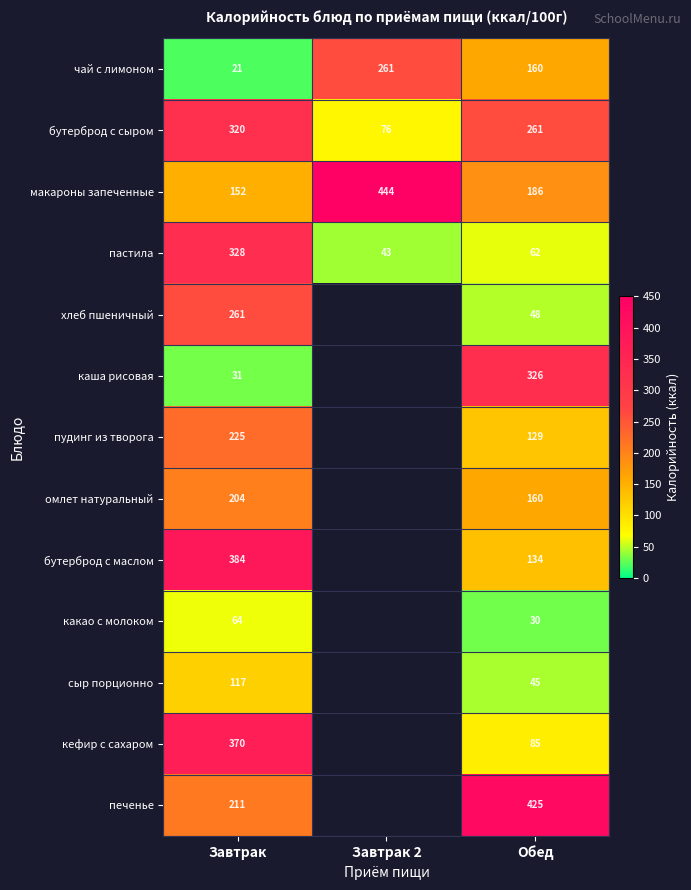

What is the spread (max minus min) of values at Обед?

395